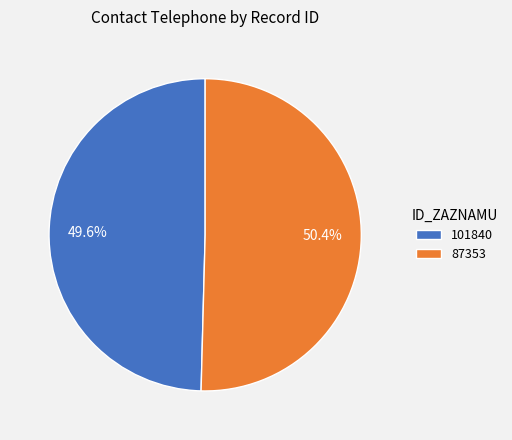

Which category has the biggest portion of the pie?

87353